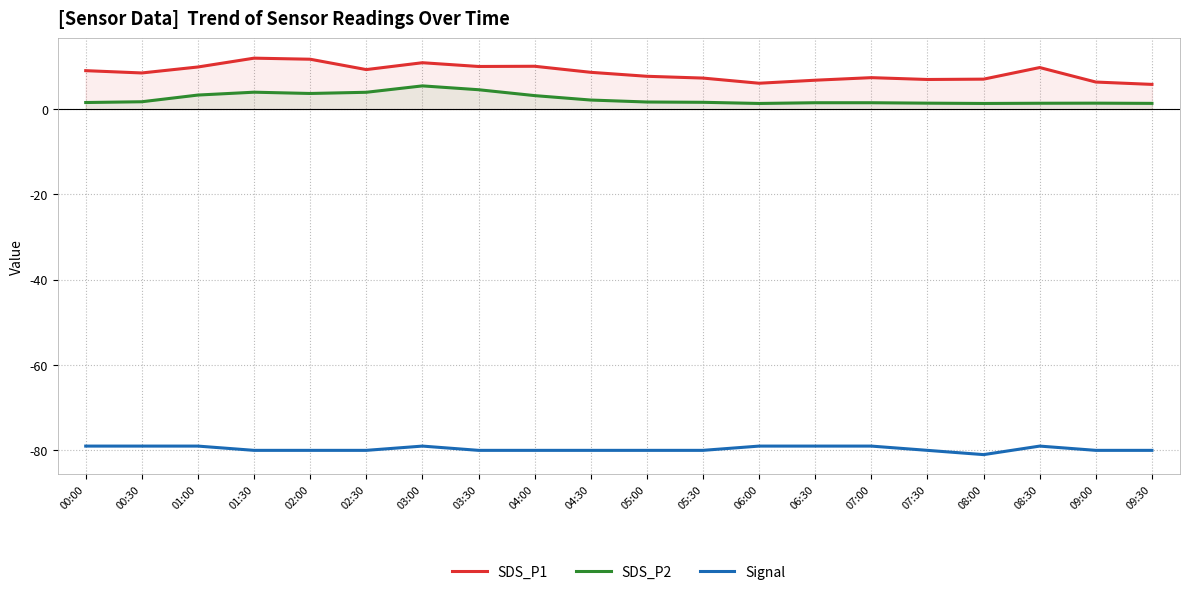

How many values in the SDS_P1 series exceed 8?

11